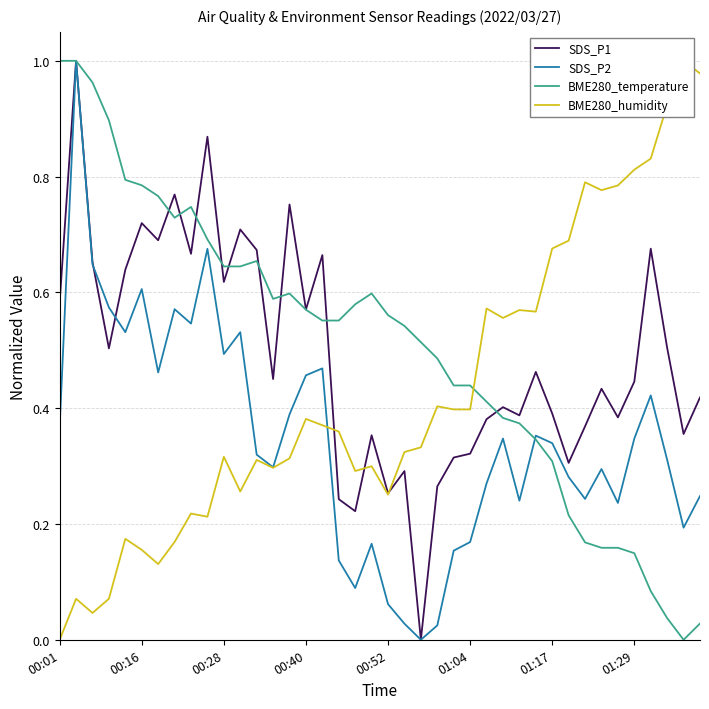

The value of BME280_humidity at 00:16 is 0.0. True or false?

False